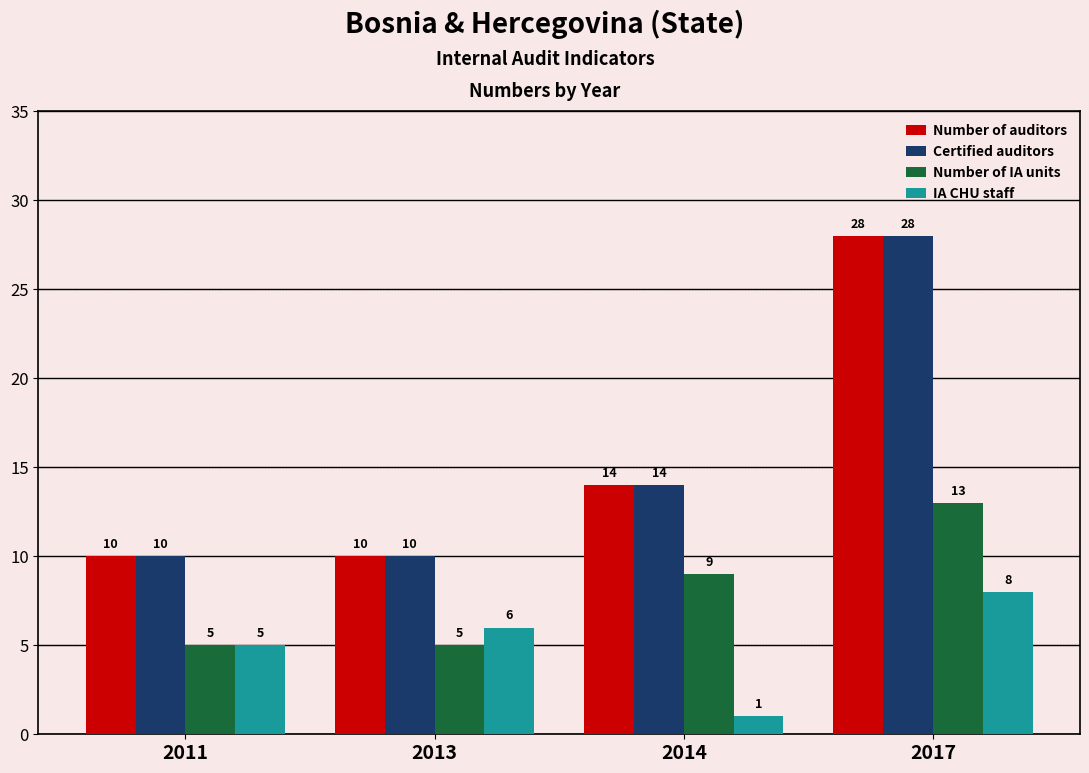

What is the sum of all Number of IA units values?

32